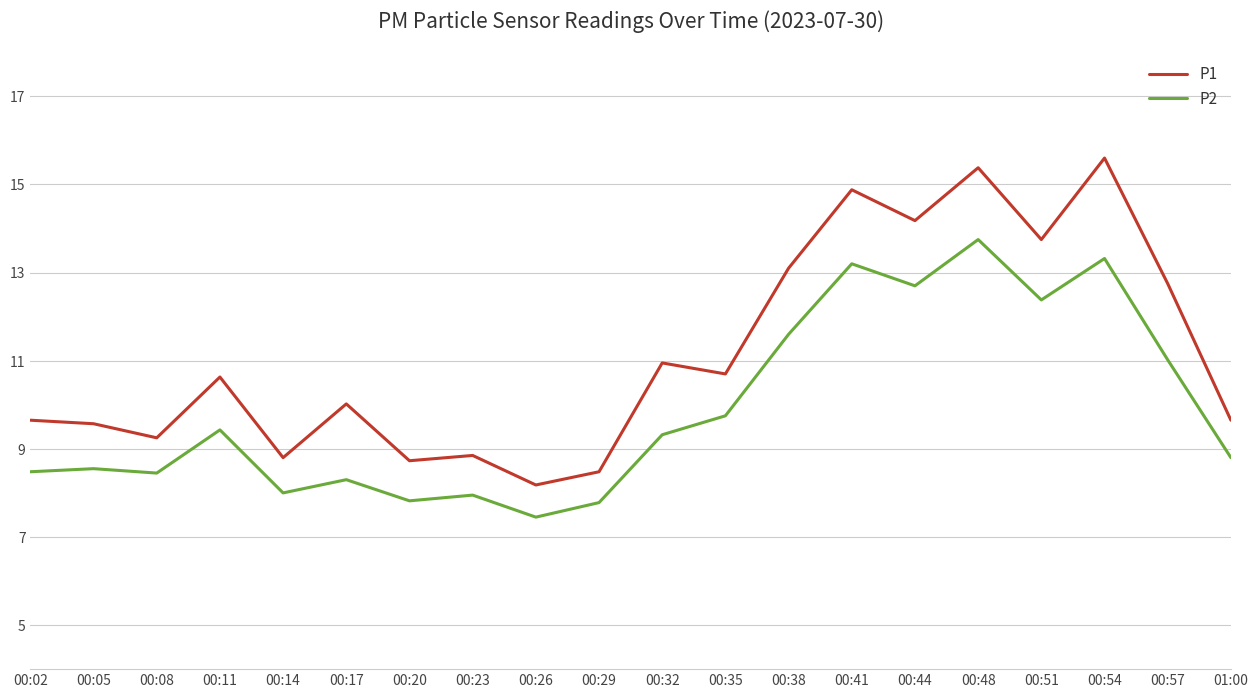

Is it true that P1 equals 10.0 at 00:54?

False